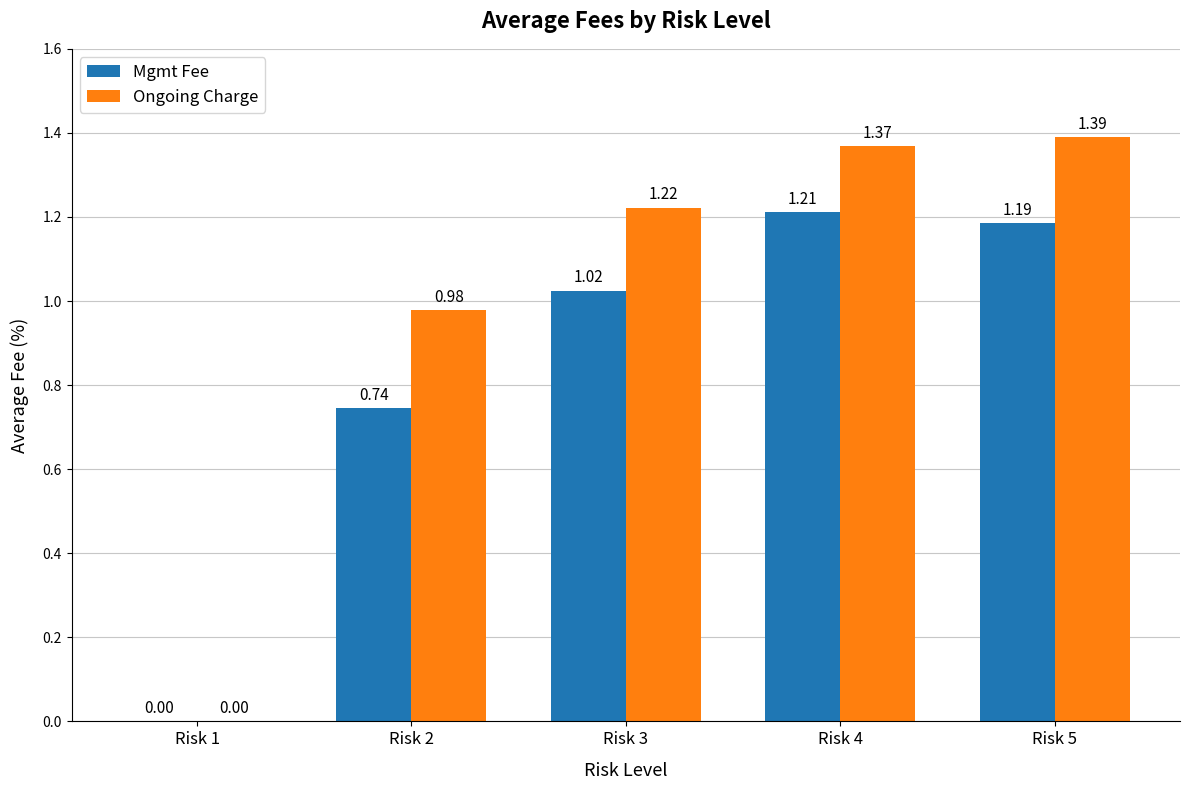

Where does the Mgmt Fee series first go above 1?

Risk 3